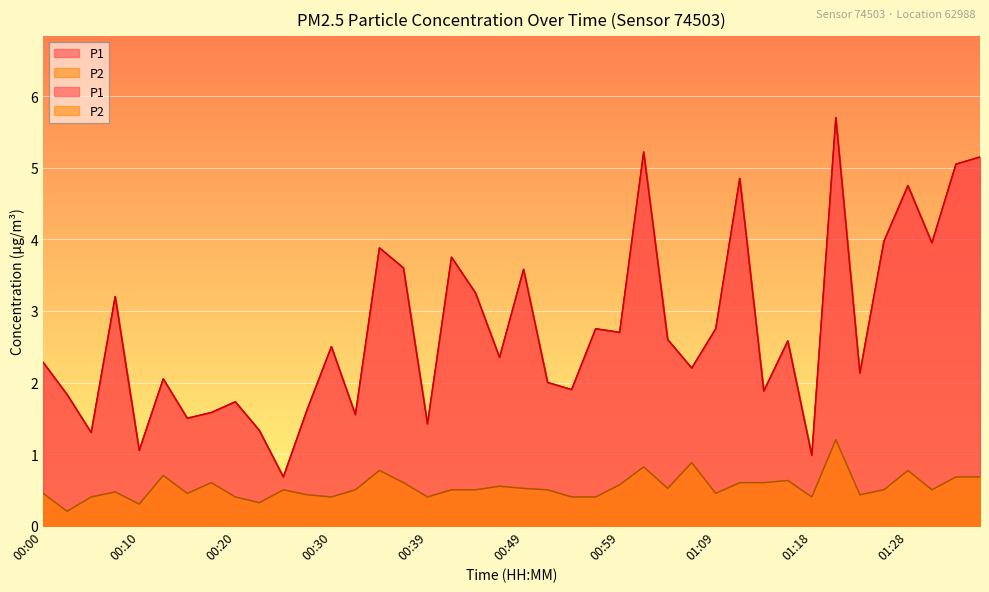

Which series has the largest total across all categories?

P1